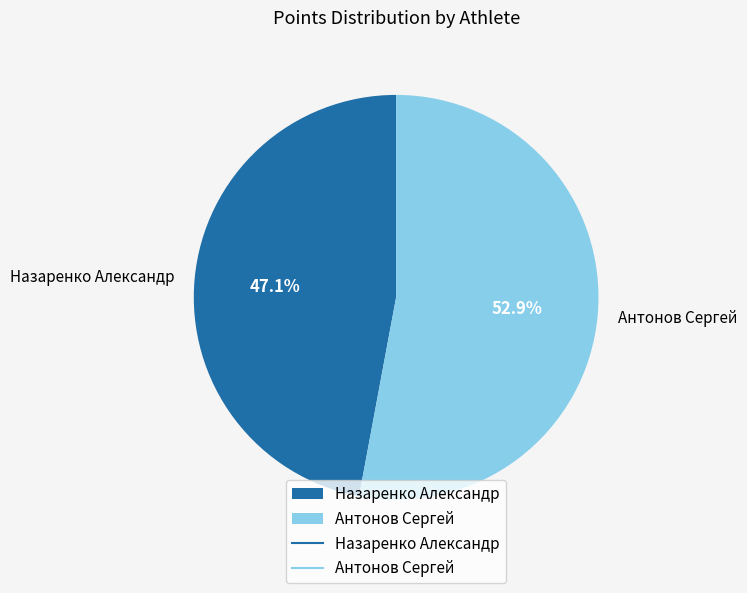

To the nearest percent, what is the difference between the largest and smallest slice percentages?

6%